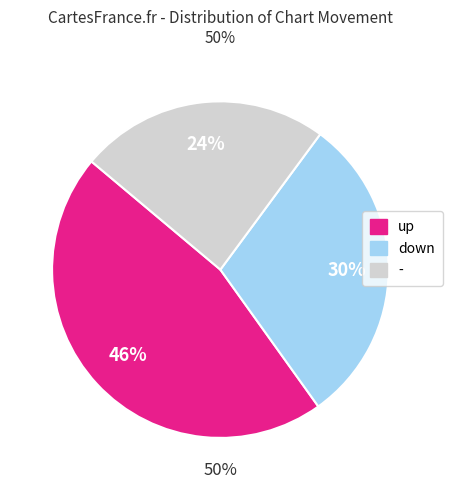

Approximately how many times larger is the value at up compared to -?

1.9